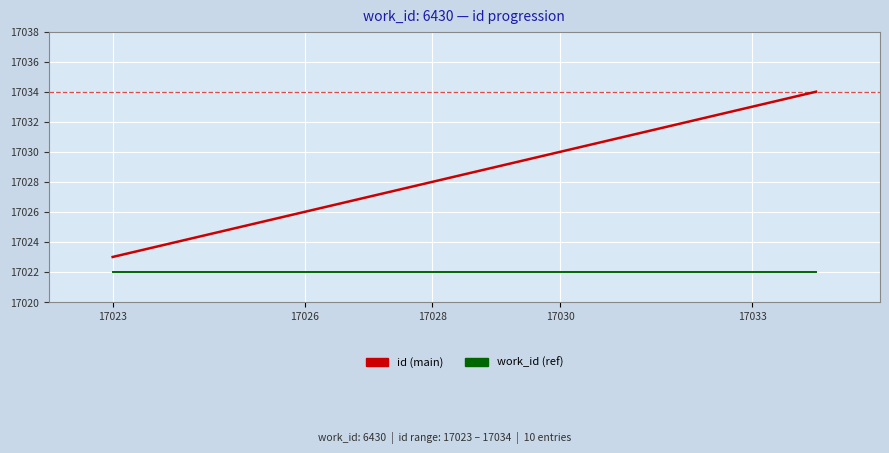

What is the greatest value displayed?

17034